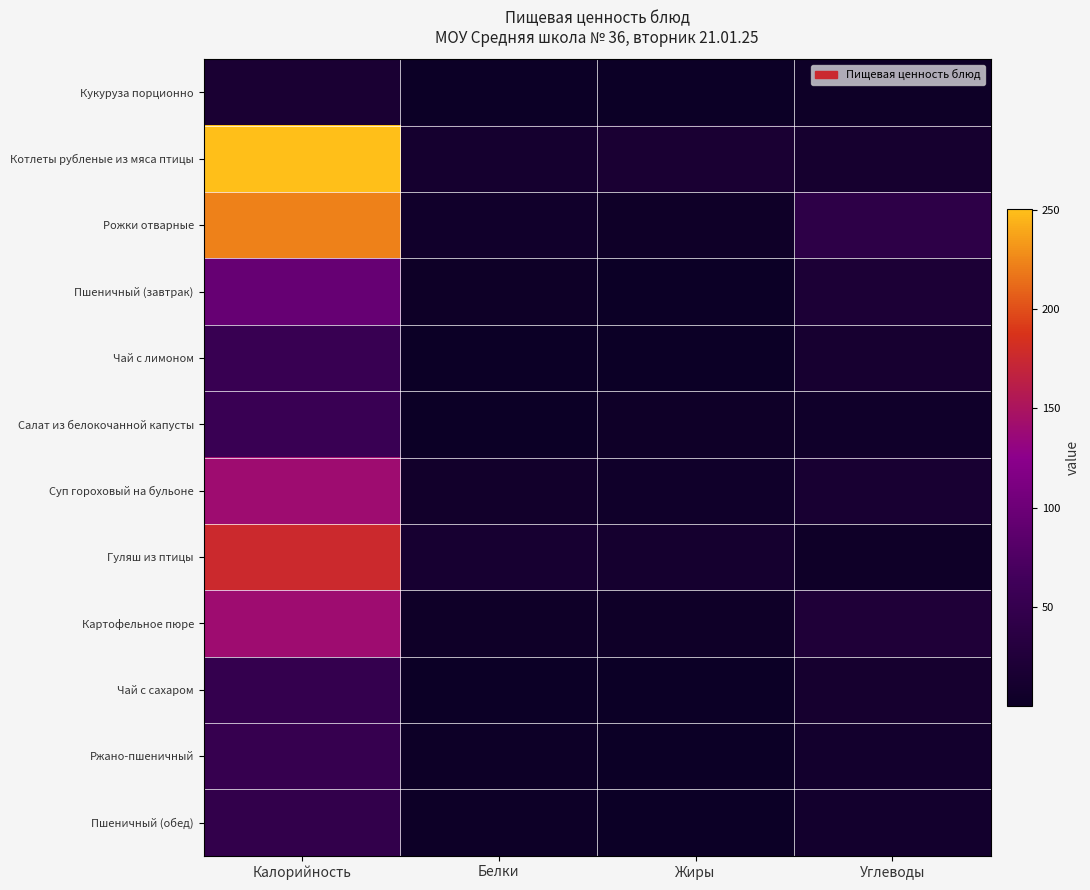

Which has a higher value, Белки or Углеводы?

Углеводы